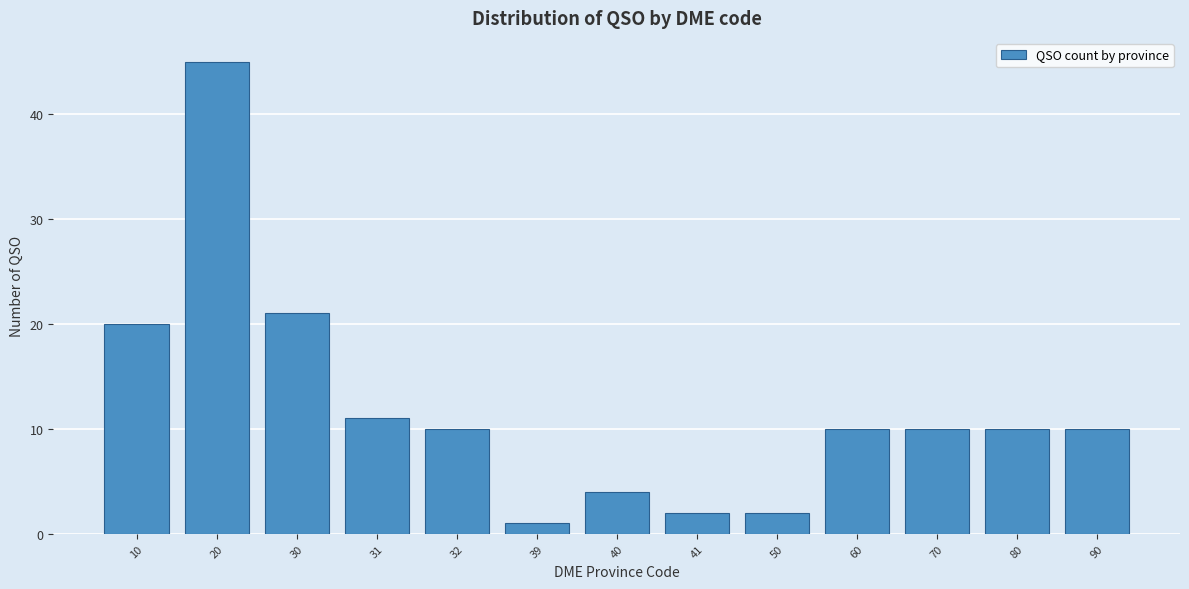

Reading left to right, extract all data points from this chart.

20	45	21	11	10	1	4	2	2	10	10	10	10